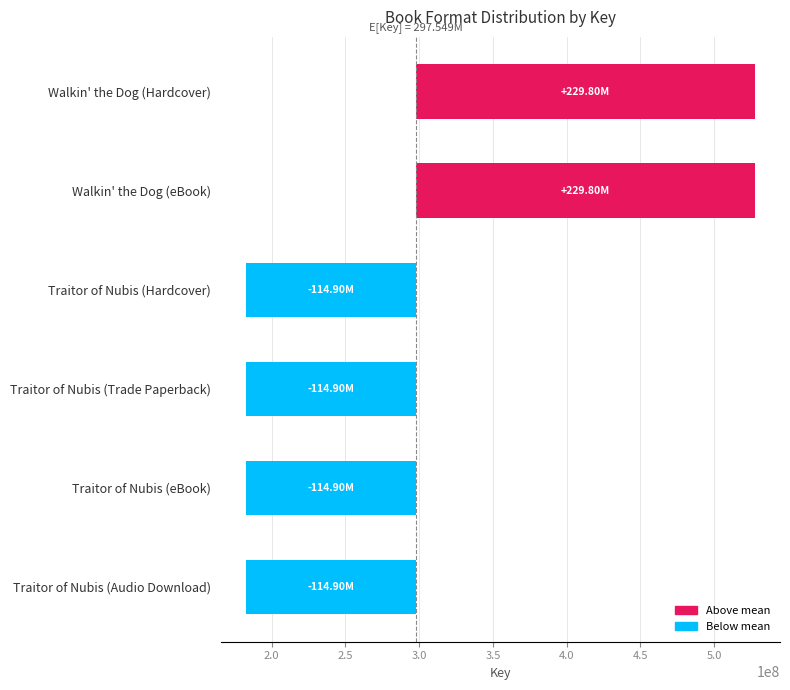

What is the change in value from Walkin' the Dog (Hardcover) to Traitor of Nubis (eBook)?

-344706213